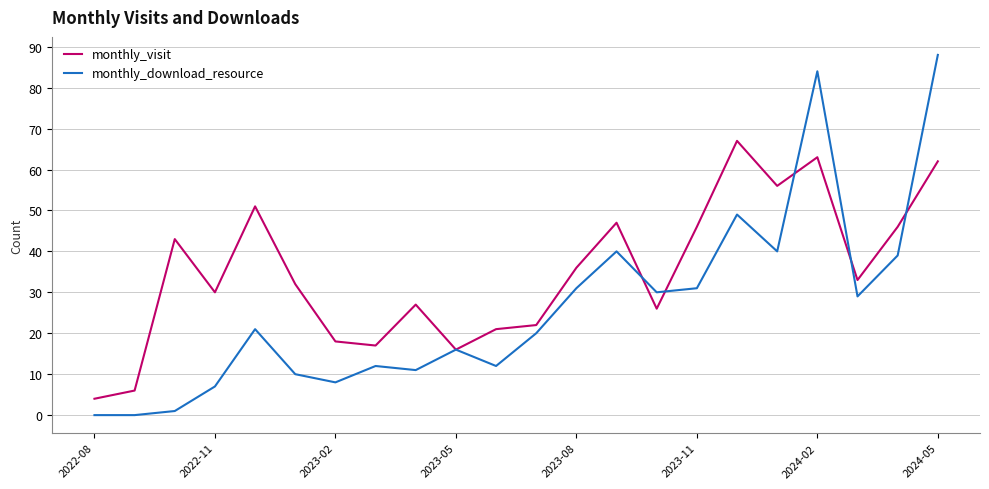

Which series has the largest total across all categories?

monthly_visit